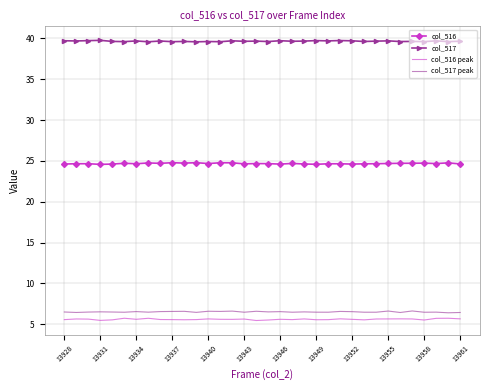

What is the average value of the col_516 series?

24.7